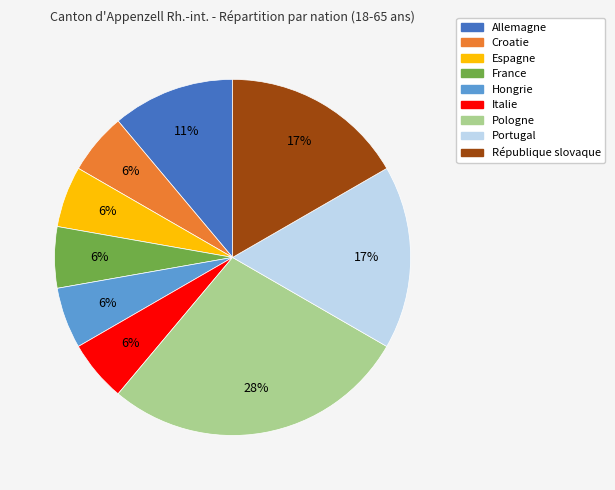

How many slices are in this pie chart?

9